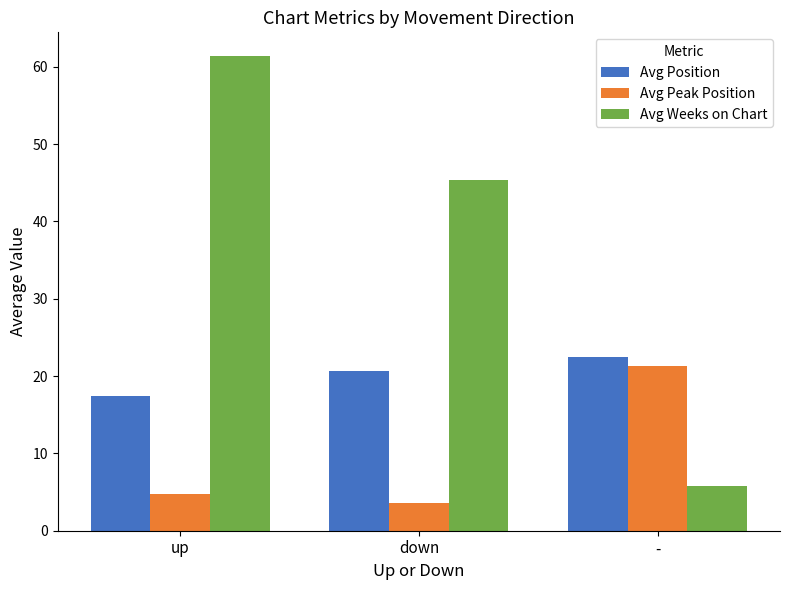

The value of Avg Weeks on Chart at up is 33.1. True or false?

False